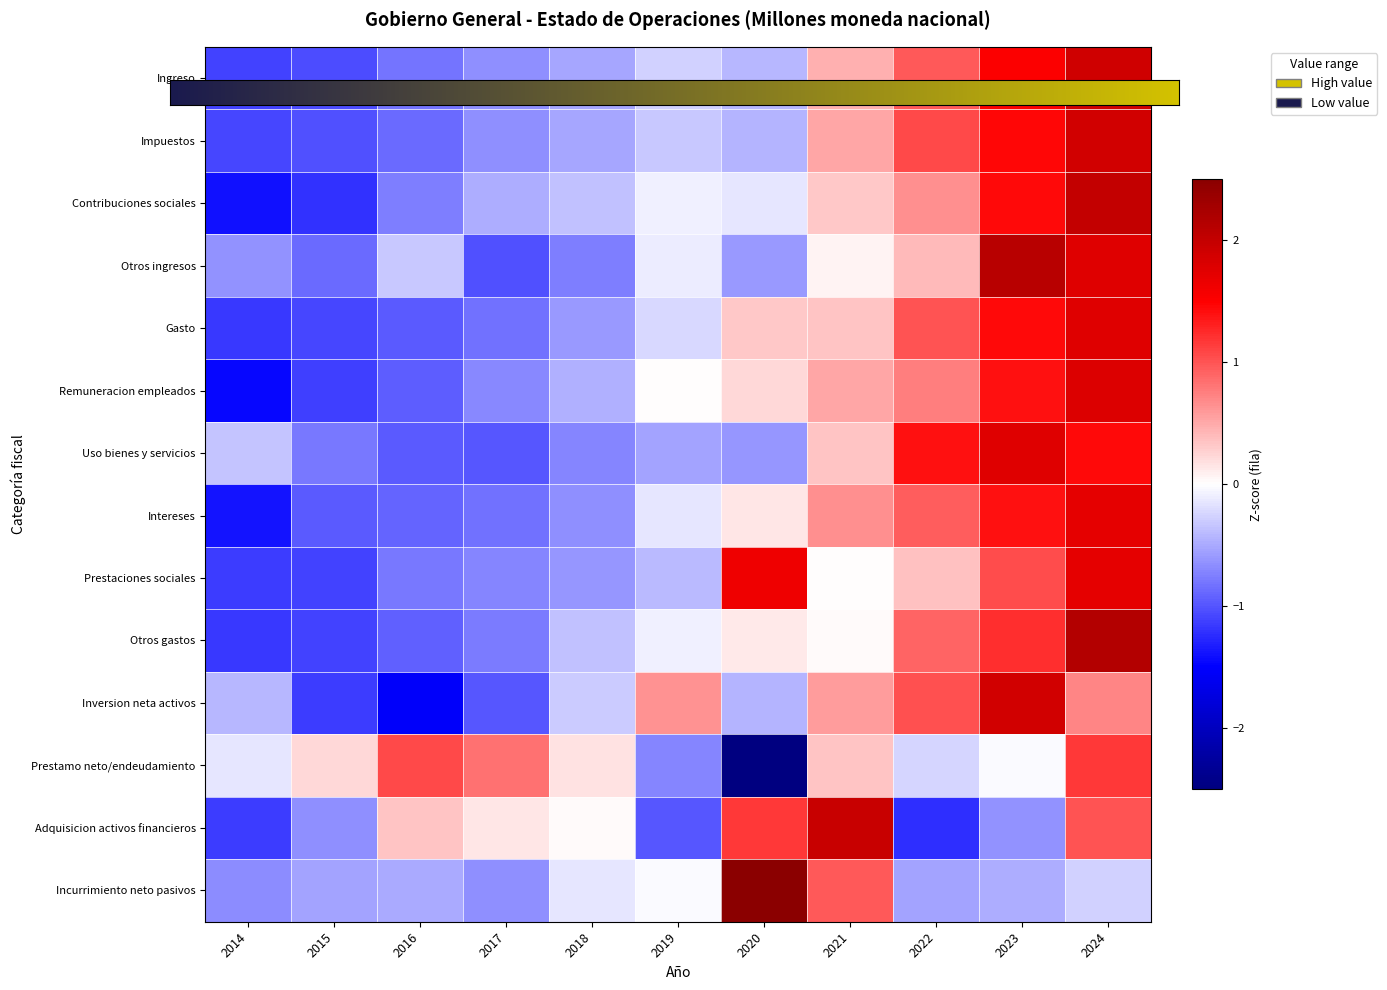

The value of Gasto at 2016 is -0.6. True or false?

False